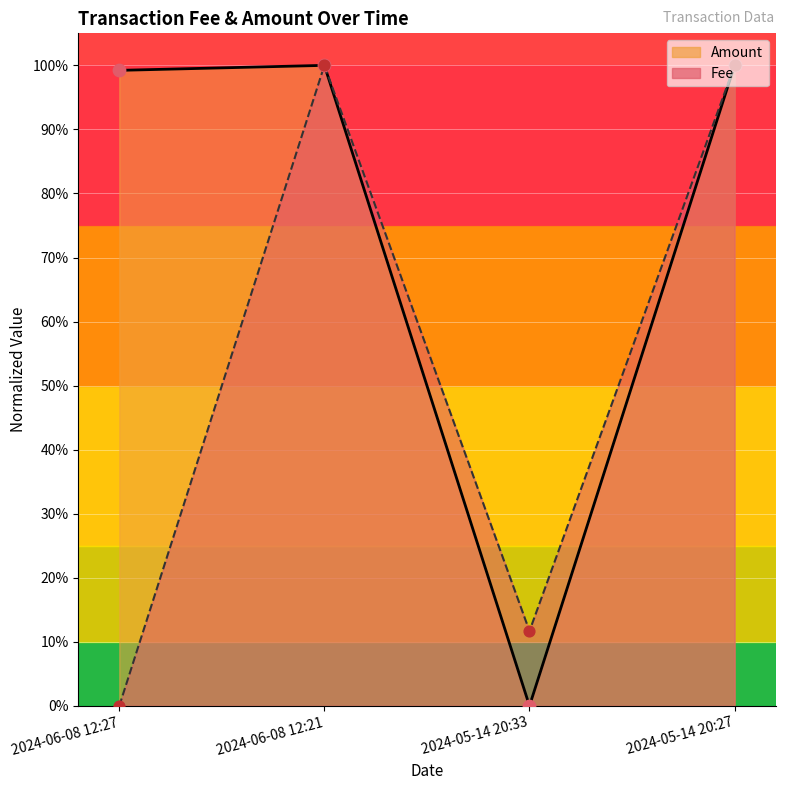

At which category is the sum across all series the highest?

2024-06-08 12:21